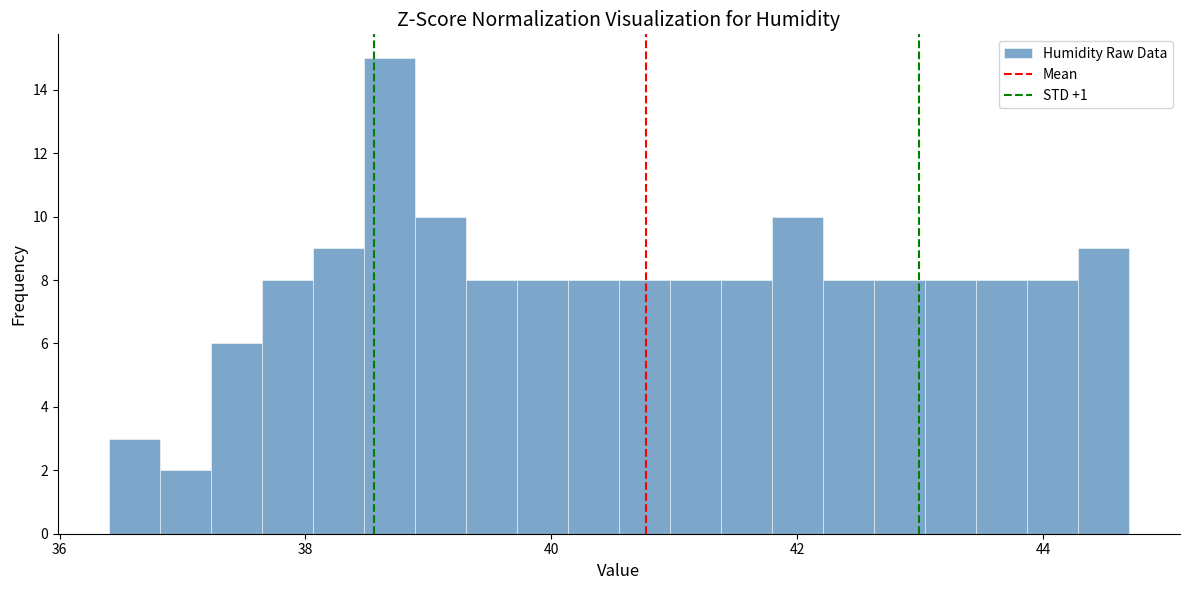

Read against the x-axis, roughly where is the centre of the tallest bar?

38.6